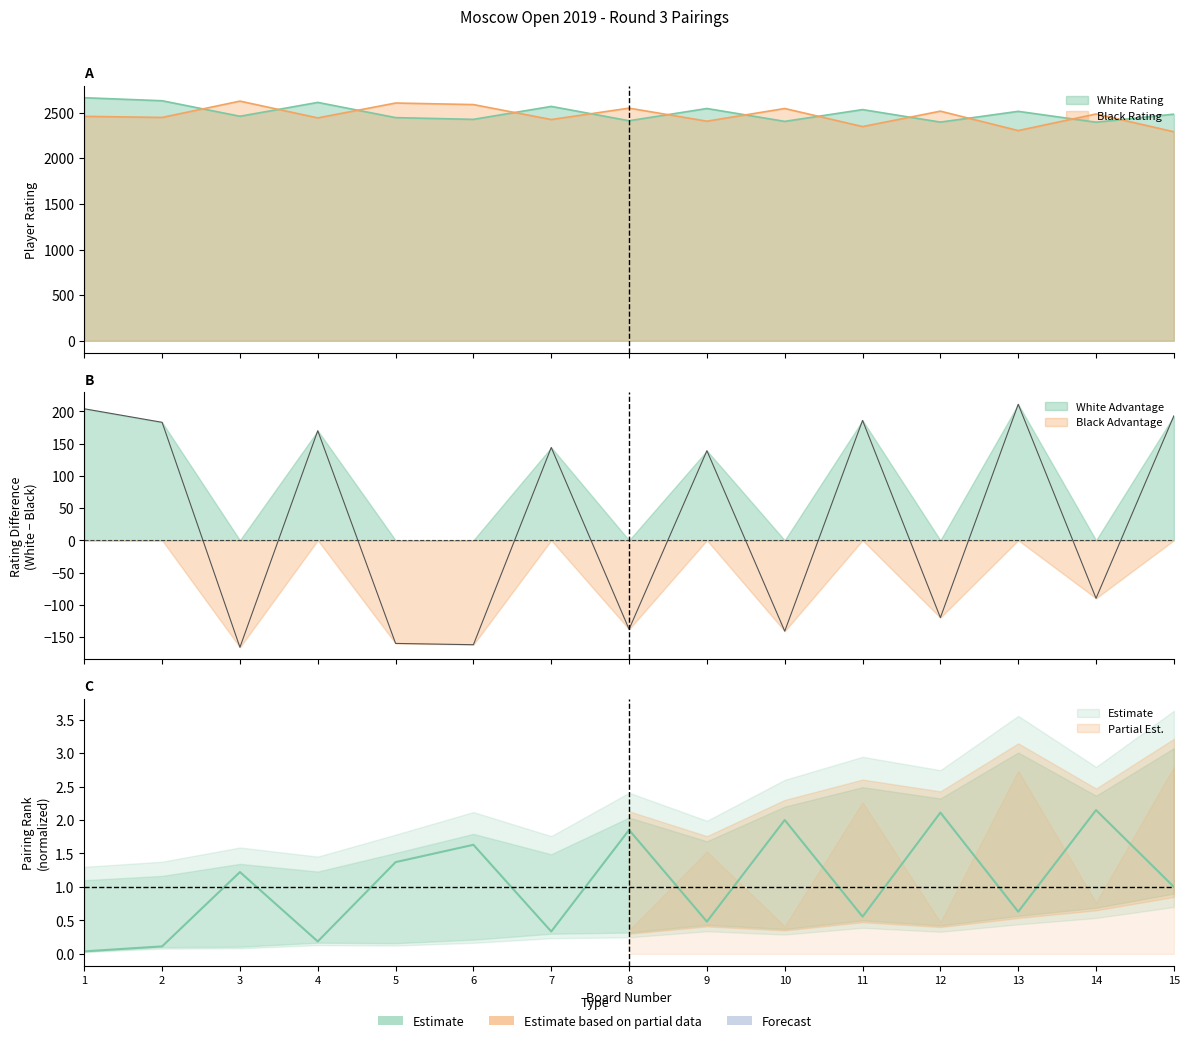

Reading right to left, what are all the values shown in this chart?

White Rating: 2483.0	2395.0	2514.0	2396.0	2533.0	2404.0	2545.0	2411.0	2568.0	2426.0	2445.0	2612.0	2460.0	2630.0	2663.0
Black Rating: 2290.0	2485.0	2303.0	2516.0	2347.0	2545.0	2406.0	2549.0	2424.0	2588.0	2605.0	2442.0	2626.0	2447.0	2459.0
White No.: 1.0	2.1	0.6	2.1	0.6	2.0	0.5	1.9	0.3	1.6	1.4	0.2	1.2	0.1	0.0